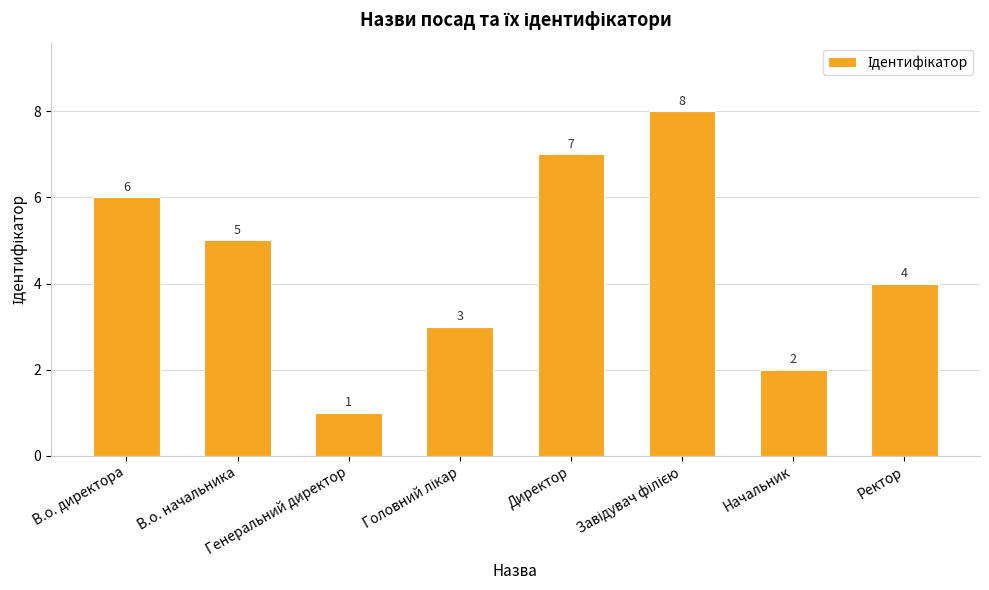

Reading right to left, extract all data points from this chart.

4	2	8	7	3	1	5	6